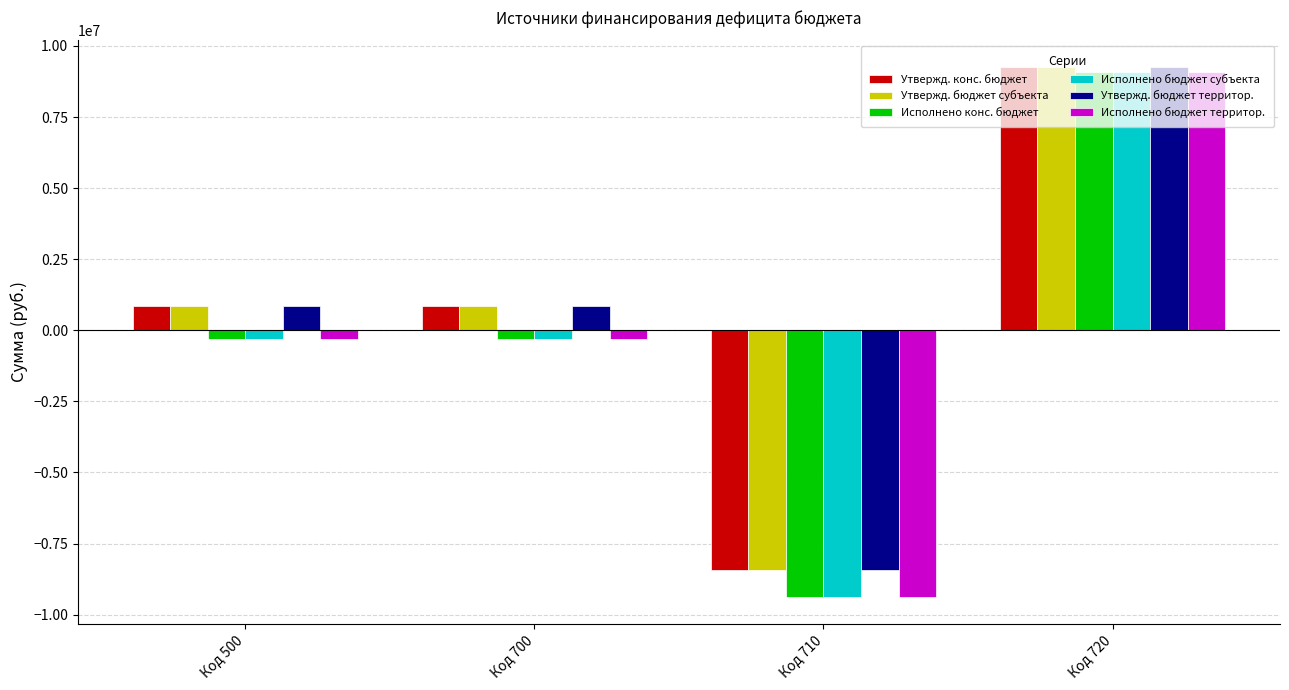

What is the average value of the Утвержд. бюджет субъекта series?

628500.0